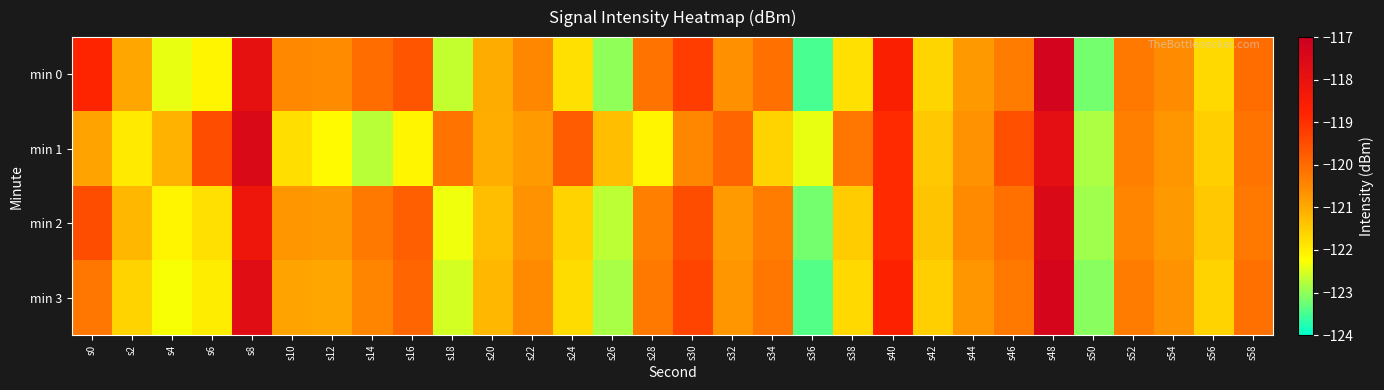

Rank the series at s46 from highest to lowest value.

min 1, min 2, min 3, min 0